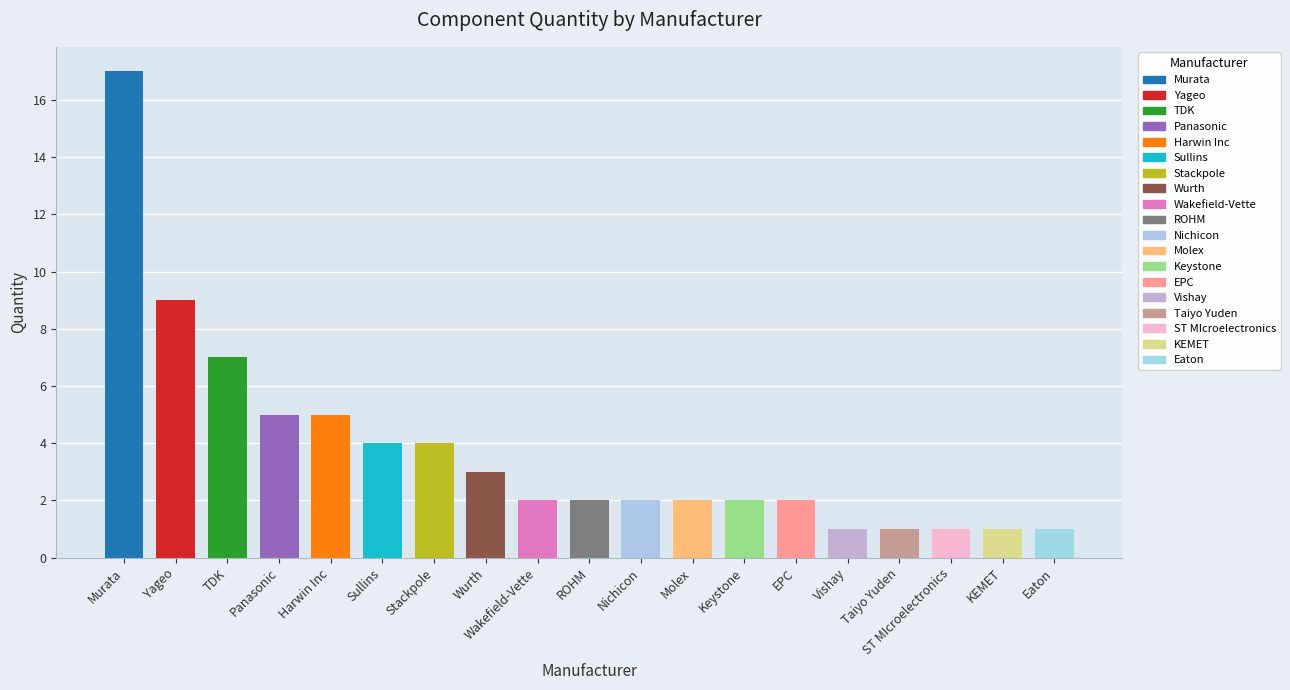

What is the ratio of the value at Panasonic to the value at KEMET?

5.0